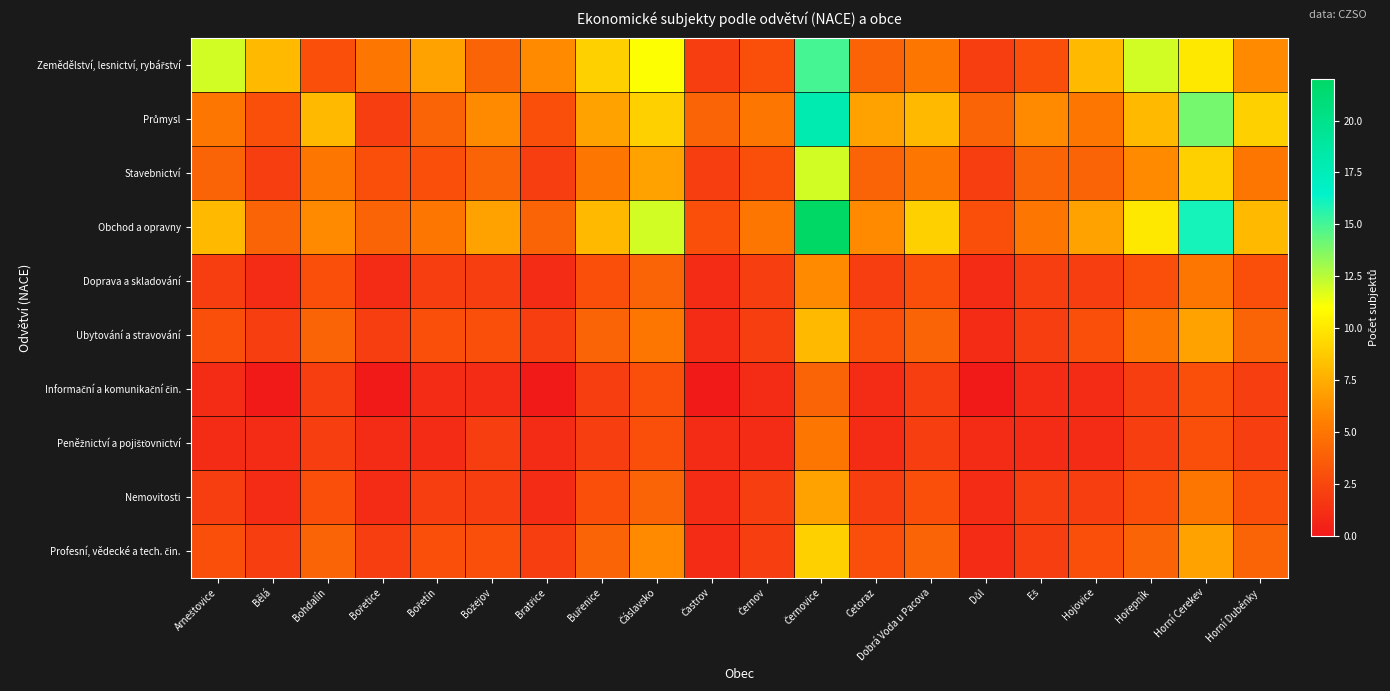

Which series has the widest spread of values?

Obchod a opravny